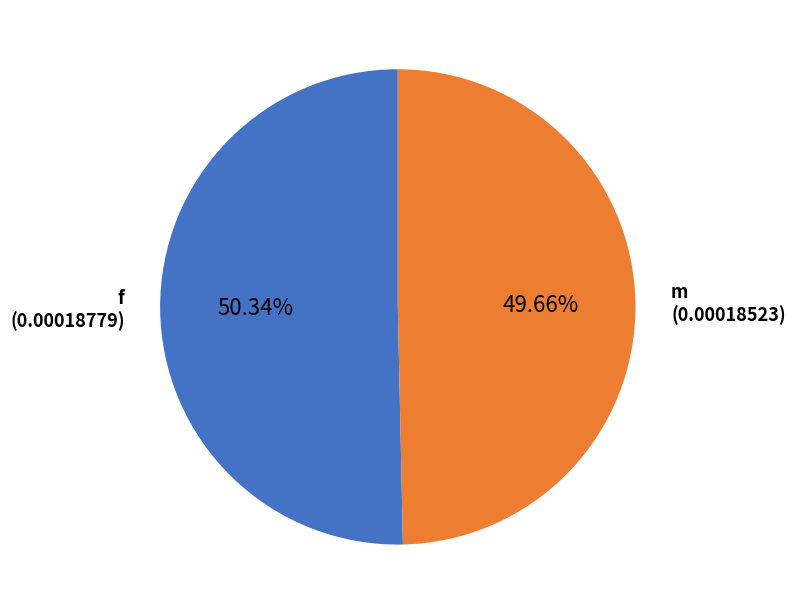

The f slice represents 59% of the pie. True or false?

False